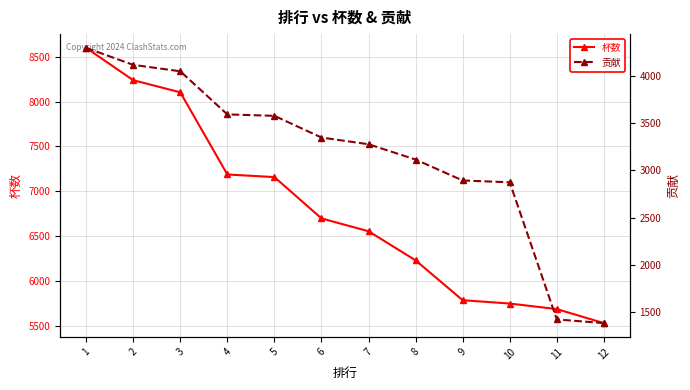

Which series has the largest total across all categories?

杯数